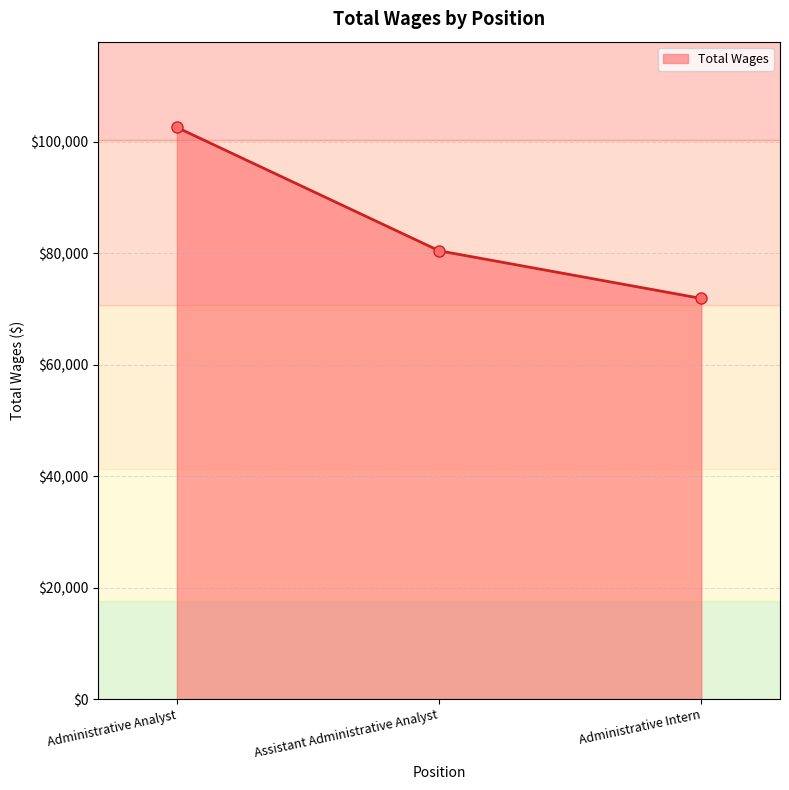

What is the difference between the values at Assistant Administrative Analyst and Administrative Analyst?

22124